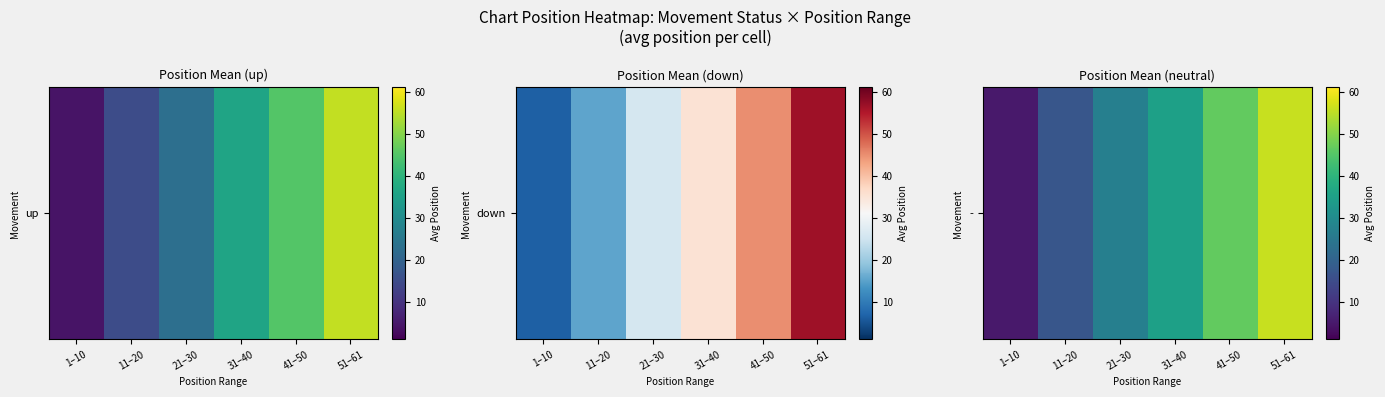

Is it true that the value at 11–20 is 17.0?

True